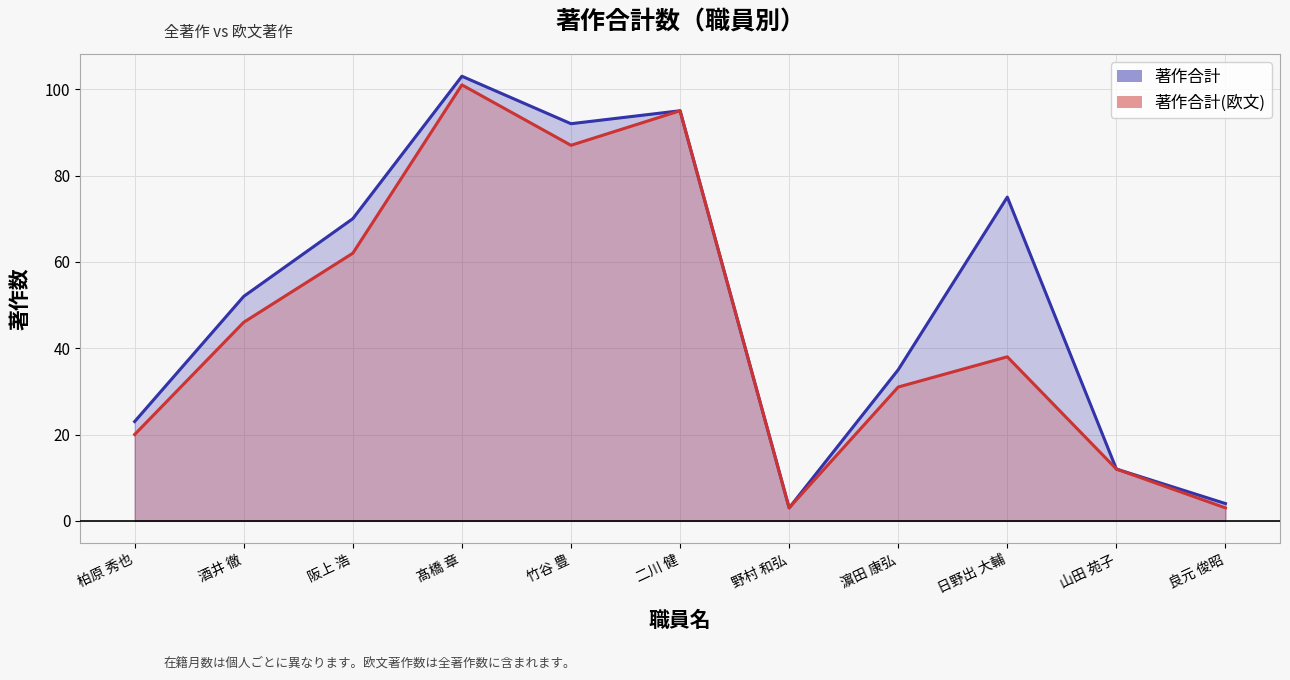

What is the label of the 9th point from the left?

日野出 大輔